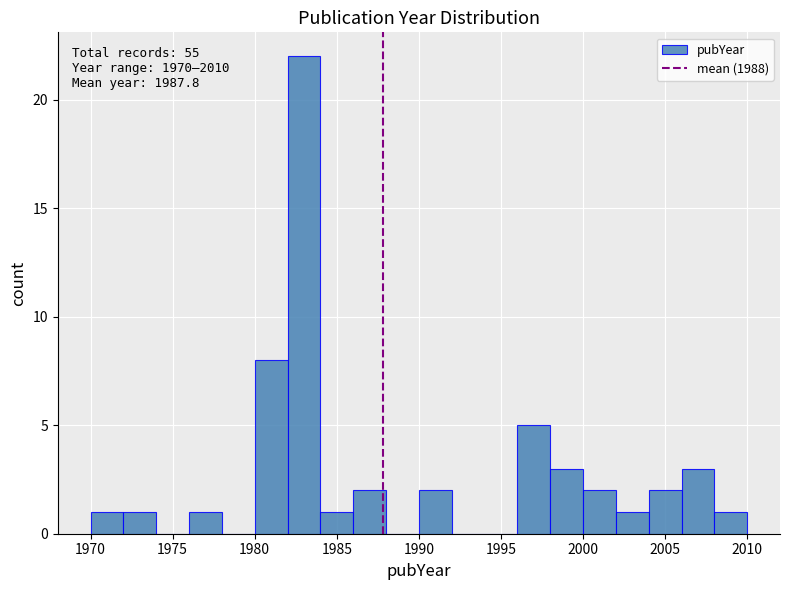

Which range on the x-axis has the tallest bar?

1982 to 1984